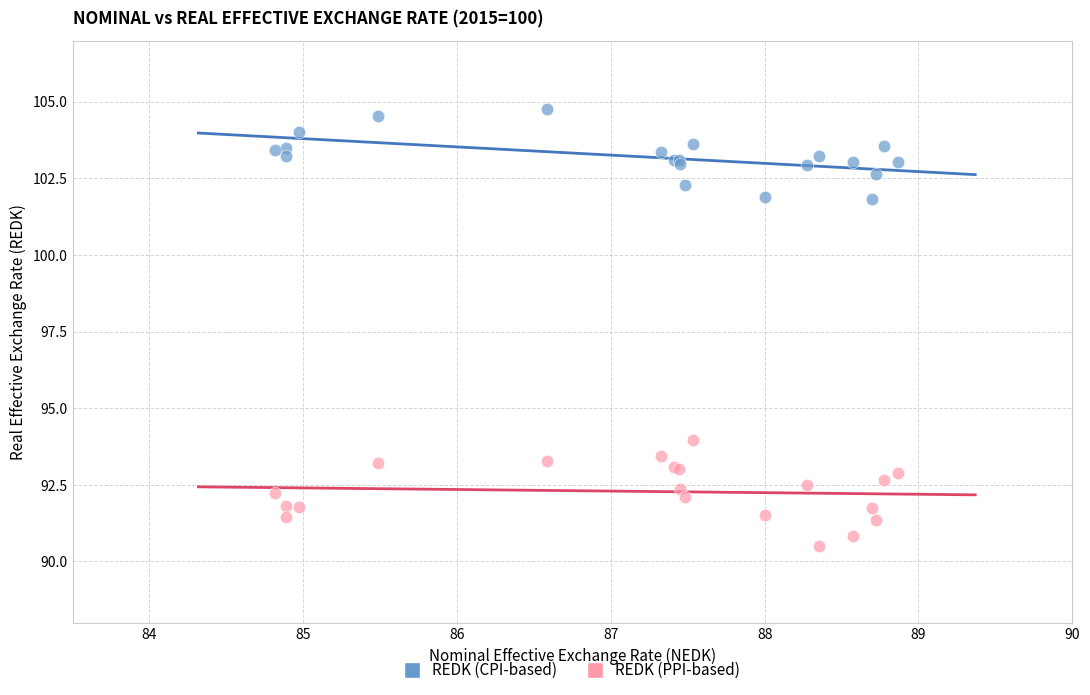

Which series has the widest spread of Y values?

REDK (PPI-based)